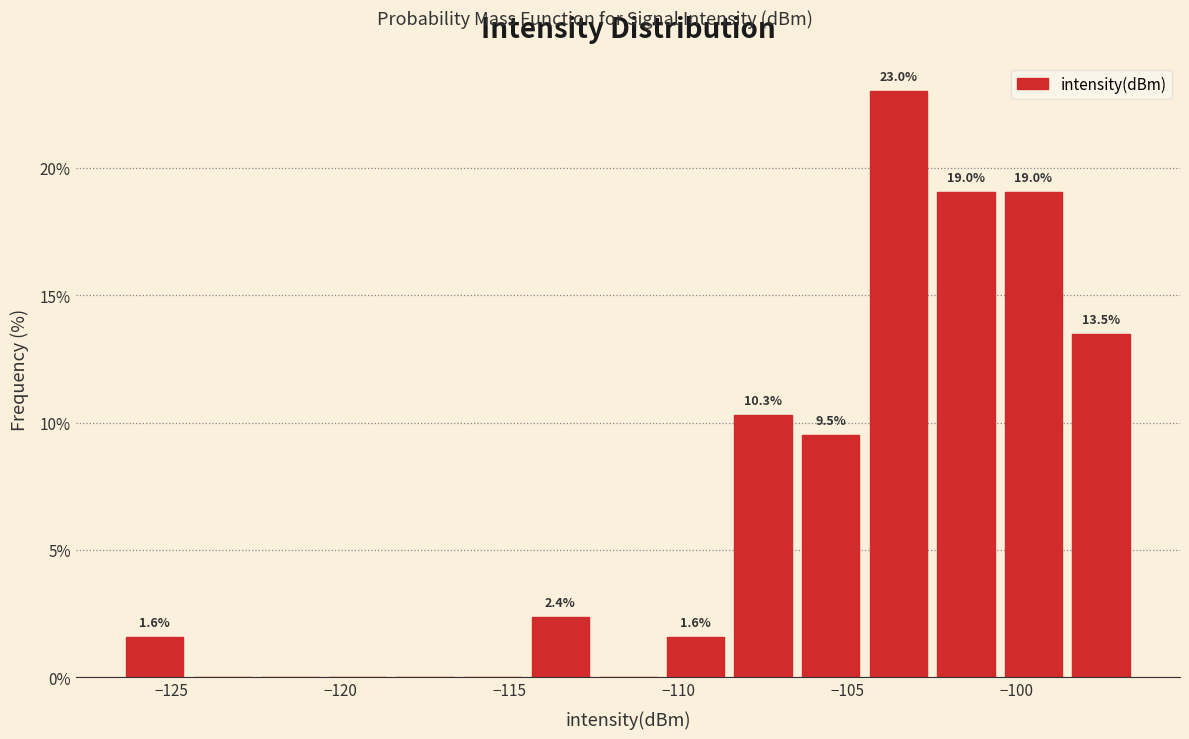

Which range on the x-axis has the tallest bar?

-104.5 to -102.5